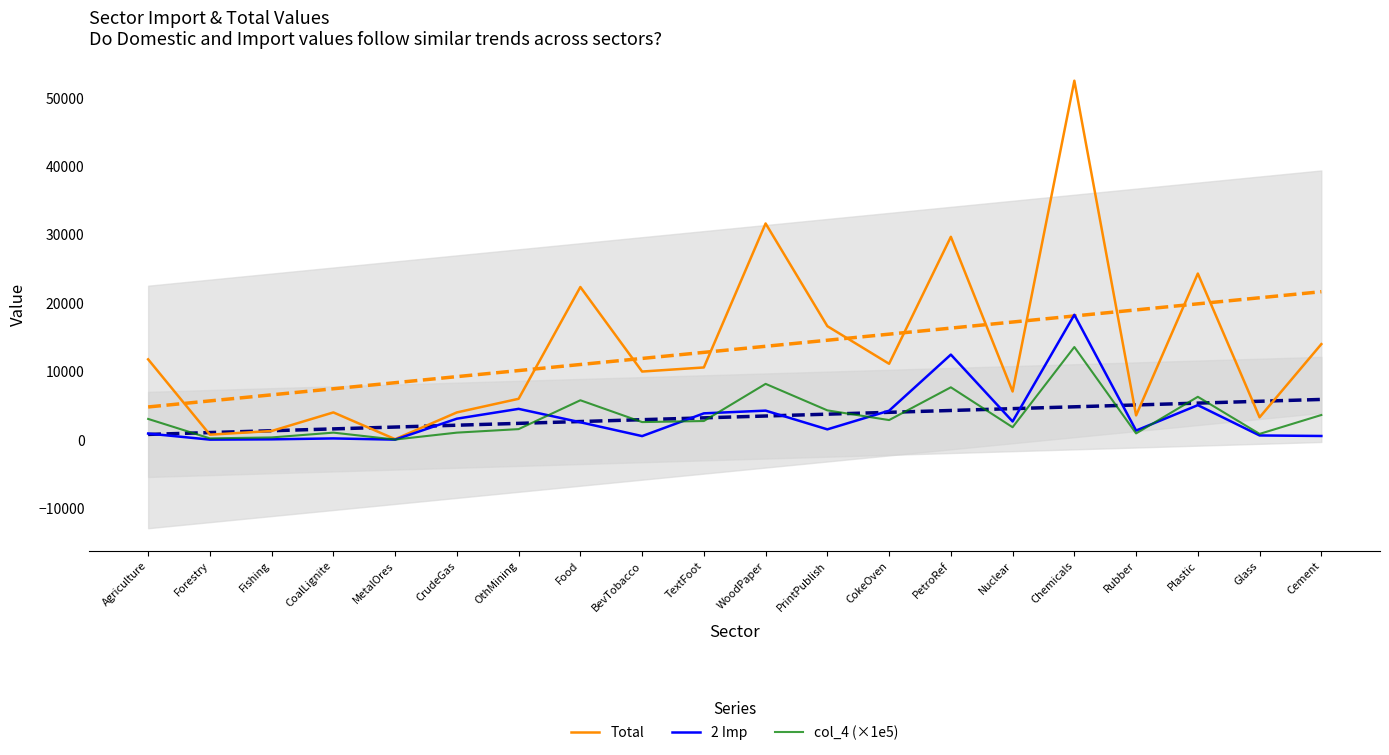

Reading right to left, list all the values displayed in this chart.

Total: 13980.0	3270.0	24308.0	3548.0	52525.0	7046.0	29683.0	11104.0	16608.0	31635.0	10566.0	9968.0	22338.0	5980.0	3987.0	70.6	3987.0	1267.0	732.0	11755.0
2 Imp: 538.0	617.0	5051.0	1332.0	18274.0	2661.0	12446.0	4238.0	1508.0	4250.0	3852.0	521.0	2545.0	4507.0	3070.0	5.3	181.0	48.8	7.0	895.0
col_4 (×1e5): 3608.5	844.0	6274.3	915.8	13557.5	1818.7	7661.7	2866.1	4286.8	8165.5	2727.3	2572.9	5765.8	1543.5	1029.1	18.2	1029.1	327.0	188.9	3034.2